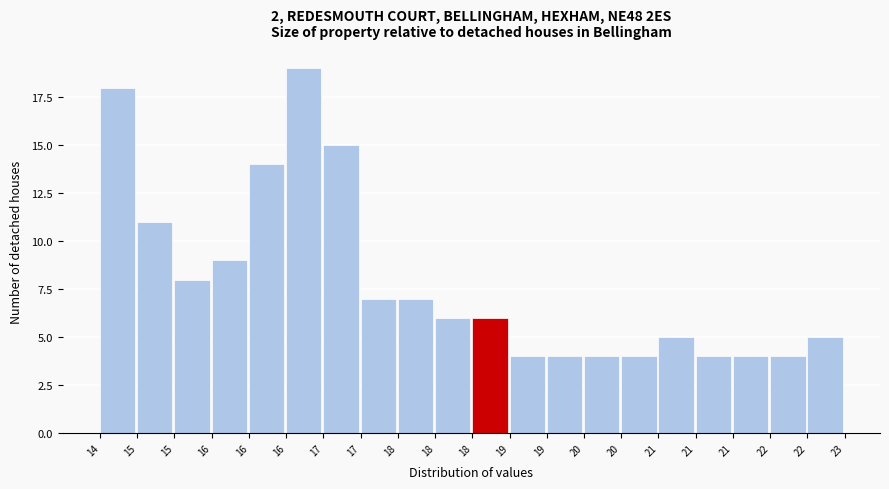

How many distinct data groups are displayed?

1